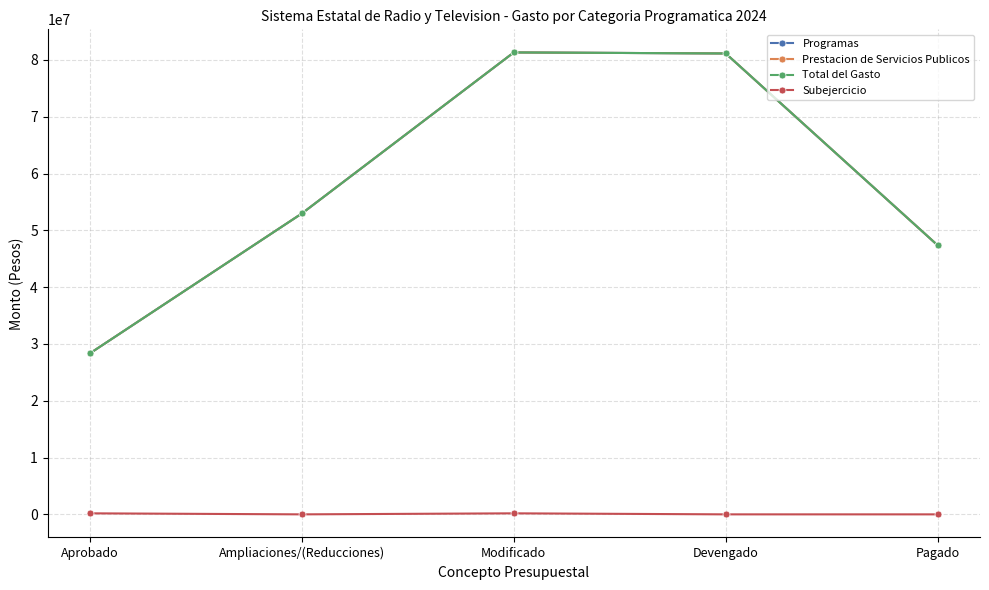

Does the chart have visible grid lines?

Yes